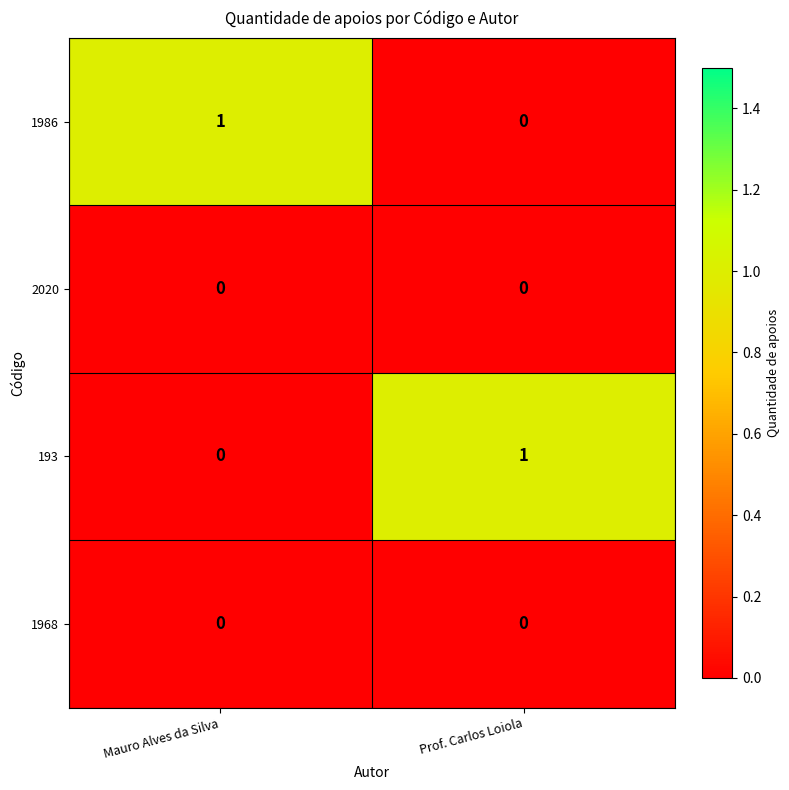

Count the number of categories in the chart.

2